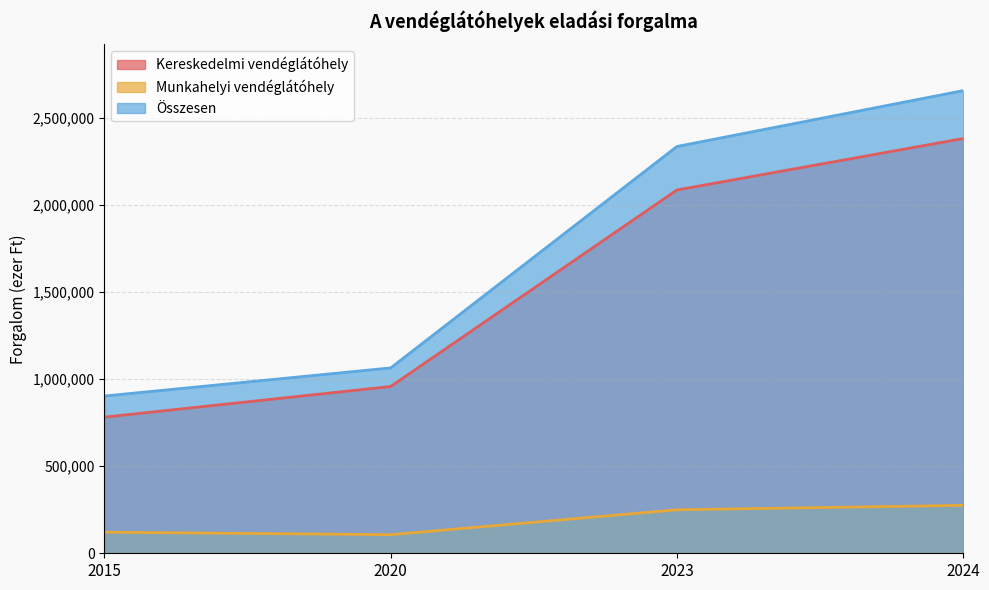

Reading left to right, transcribe all the data shown in this chart.

Kereskedelmi vendéglátóhely: 782406	958476	2087634	2383240
Munkahelyi vendéglátóhely: 121229	106828	249955	275400
Összesen: 903635	1065304	2337589	2658640